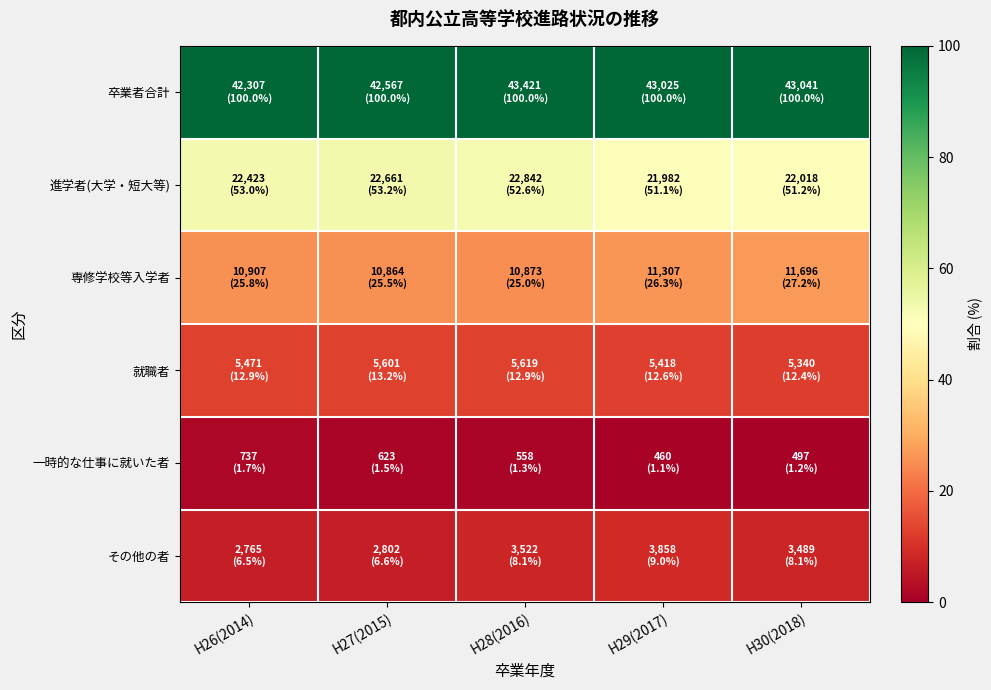

Reading left to right, what are all the values shown in this chart?

卒業者合計: H26(2014)=100.0	H27(2015)=100.0	H28(2016)=100.0	H29(2017)=100.0	H30(2018)=100.0
進学者(大学・短大等): H26(2014)=53.0	H27(2015)=53.2	H28(2016)=52.6	H29(2017)=51.1	H30(2018)=51.2
専修学校等入学者: H26(2014)=25.8	H27(2015)=25.5	H28(2016)=25.0	H29(2017)=26.3	H30(2018)=27.2
就職者: H26(2014)=12.9	H27(2015)=13.2	H28(2016)=12.9	H29(2017)=12.6	H30(2018)=12.4
一時的な仕事に就いた者: H26(2014)=1.7	H27(2015)=1.5	H28(2016)=1.3	H29(2017)=1.1	H30(2018)=1.2
その他の者: H26(2014)=6.5	H27(2015)=6.6	H28(2016)=8.1	H29(2017)=9.0	H30(2018)=8.1